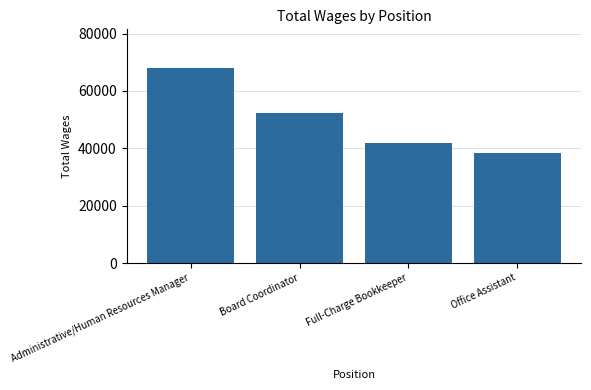

What is the sum of the values at Administrative/Human Resources Manager and Office Assistant?

106276